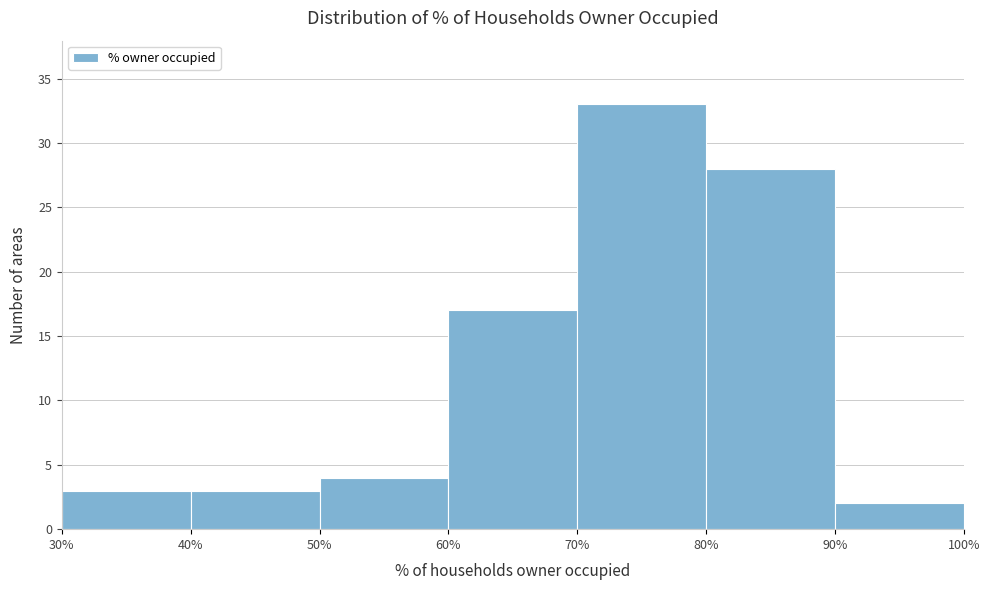

Reading left to right, list every bar in this chart as the range it spans on the x-axis followed by its height. The values are not printed on the chart, so give them approximately, as read against the axis.

30% to 40%: 3
40% to 50%: 3
50% to 60%: 4
60% to 70%: 17
70% to 80%: 33
80% to 90%: 28
90% to 100%: 2